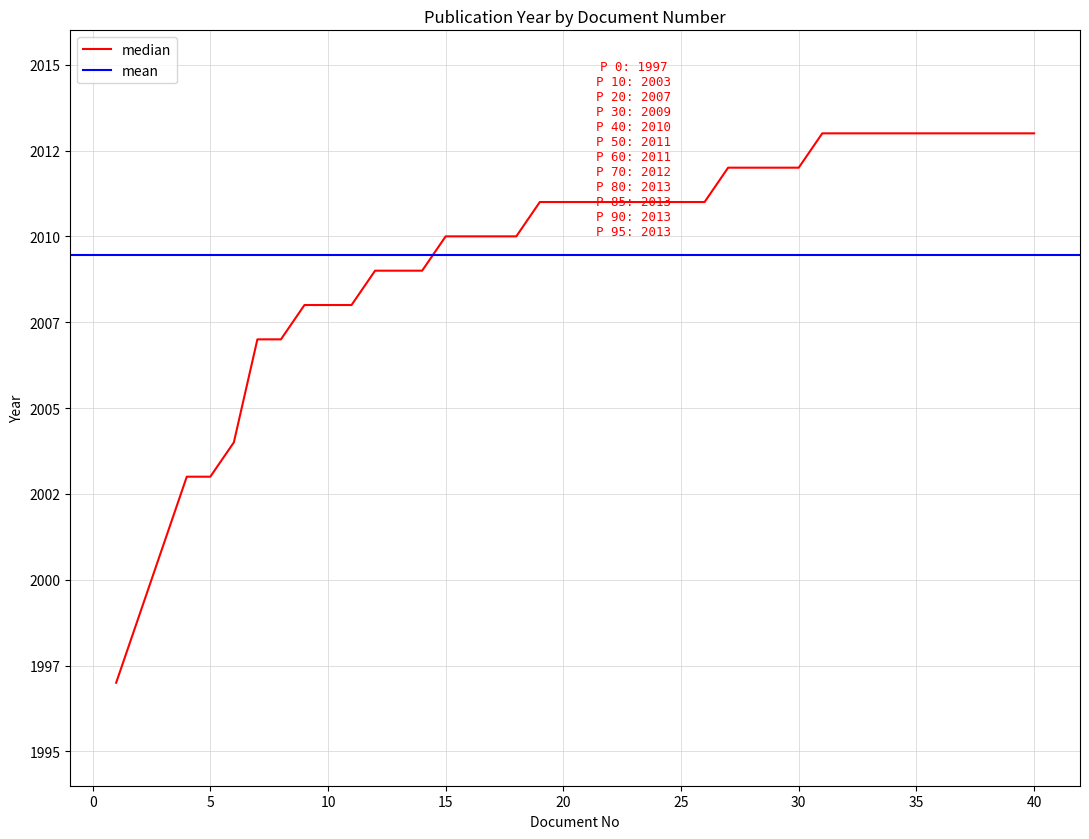

Which category has the highest value across all series?

31